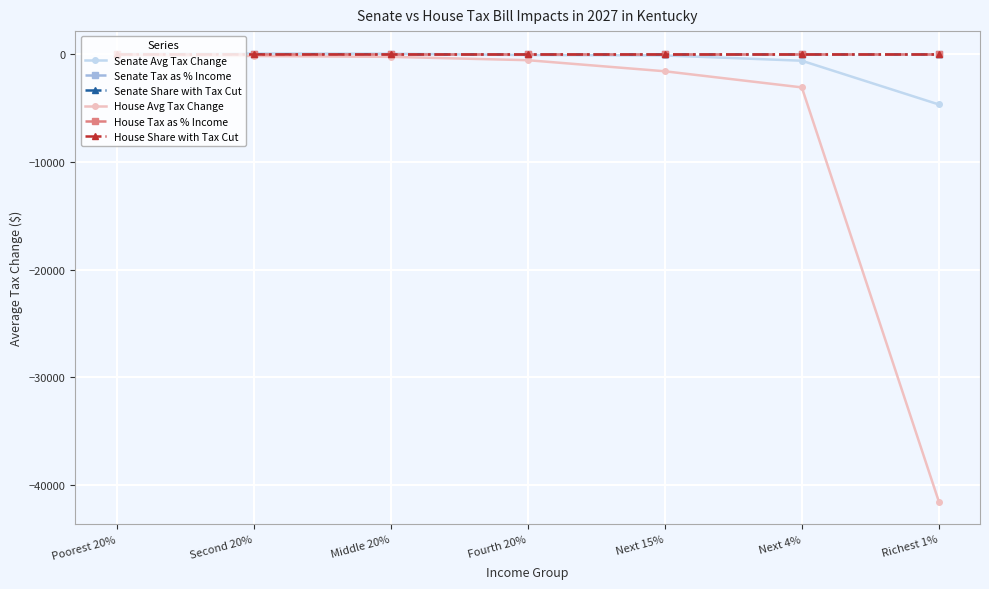

What is the sum of the Senate Avg Tax Change values at Fourth 20% and Next 15%?

-140.0